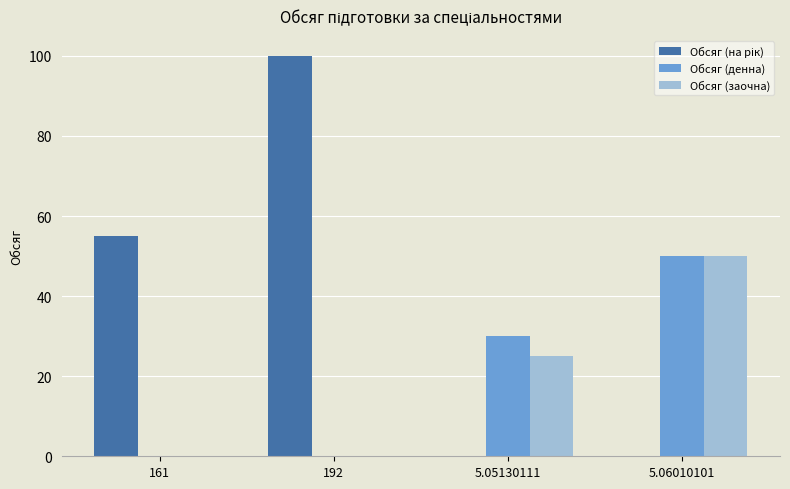

True or false: Обсяг (денна) has a value of 47 at 5.05130111.

False